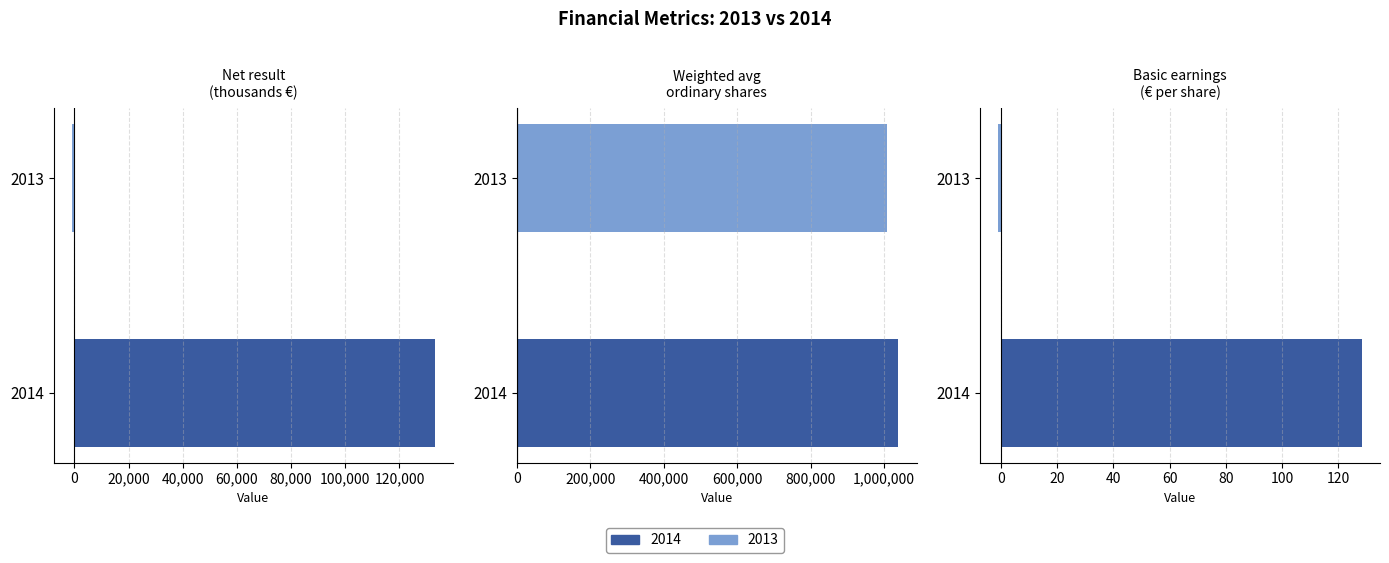

True or false: 2013 has a value of 1591519.5 at Weighted average number of ordinary shares.

False